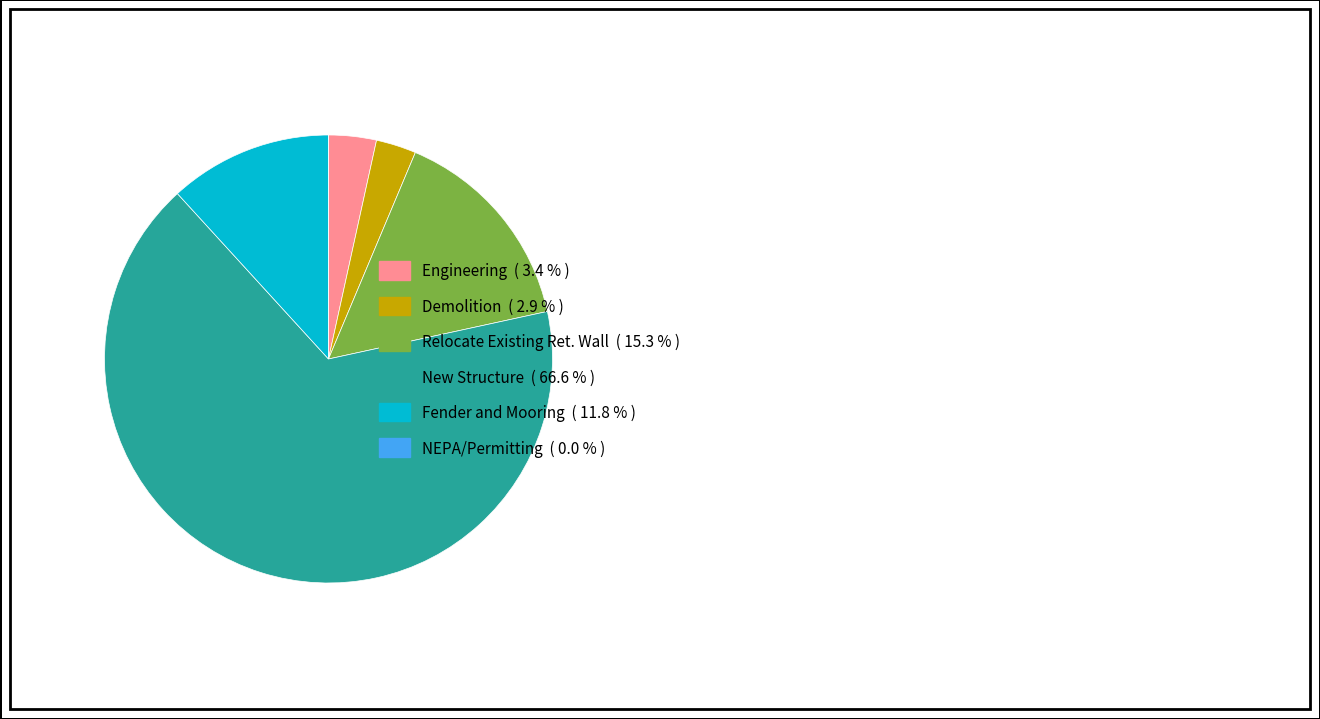

Between Fender and Mooring and Engineering, which is larger?

Fender and Mooring